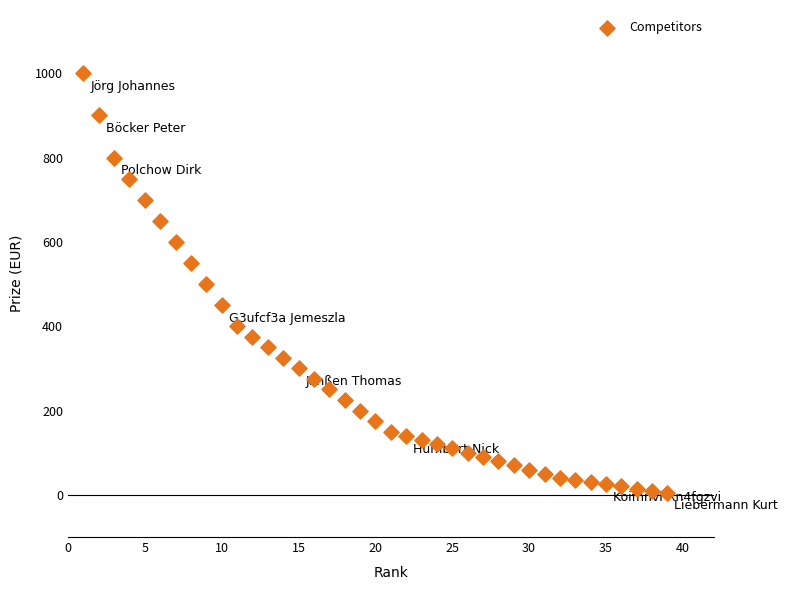

What is the range of Y values (max minus min)?

995